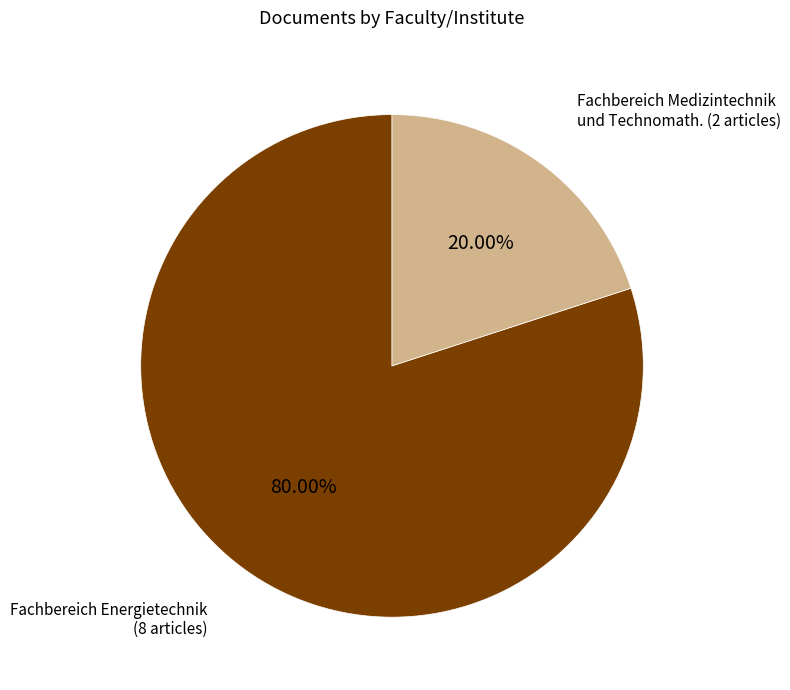

What is the smallest slice in the pie chart?

Fachbereich Medizintechnik und Technomath. (2 articles)